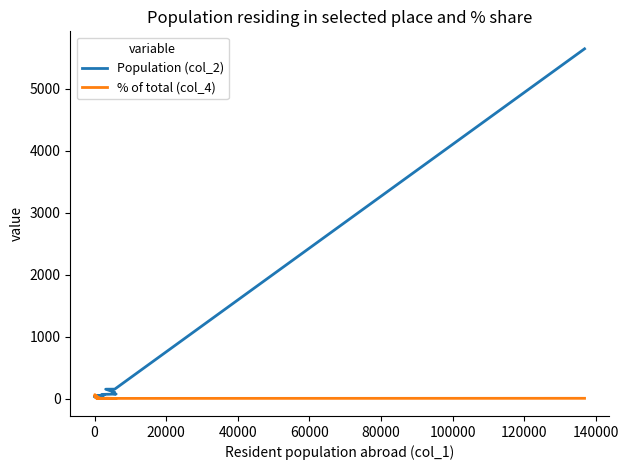

Is it true that Population (col_2) equals 17.2 at 100000?

False